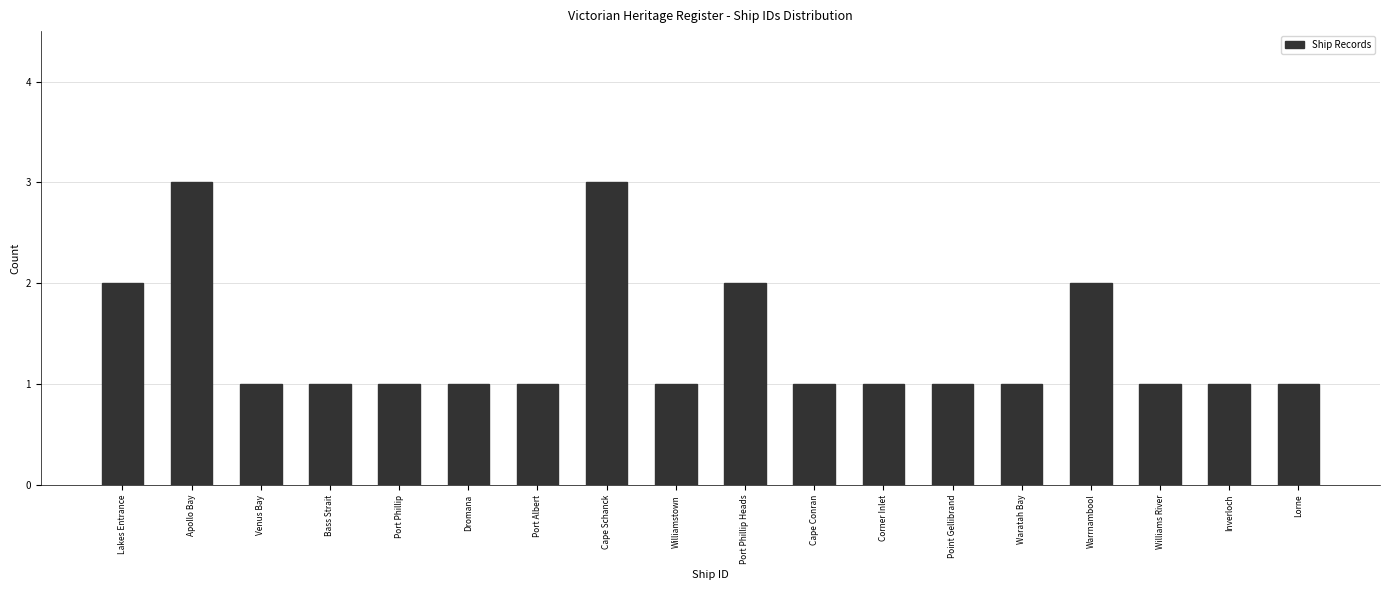

Reading right to left, list all the values displayed in this chart.

1	1	1	2	1	1	1	1	2	1	3	1	1	1	1	1	3	2